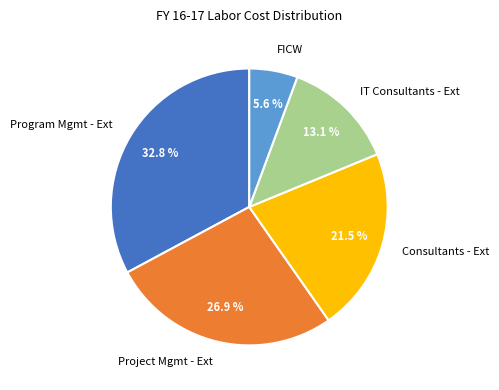

Rank the categories by value from lowest to highest.

FICW, IT Consultants - Ext, Consultants - Ext, Project Mgmt - Ext, Program Mgmt - Ext